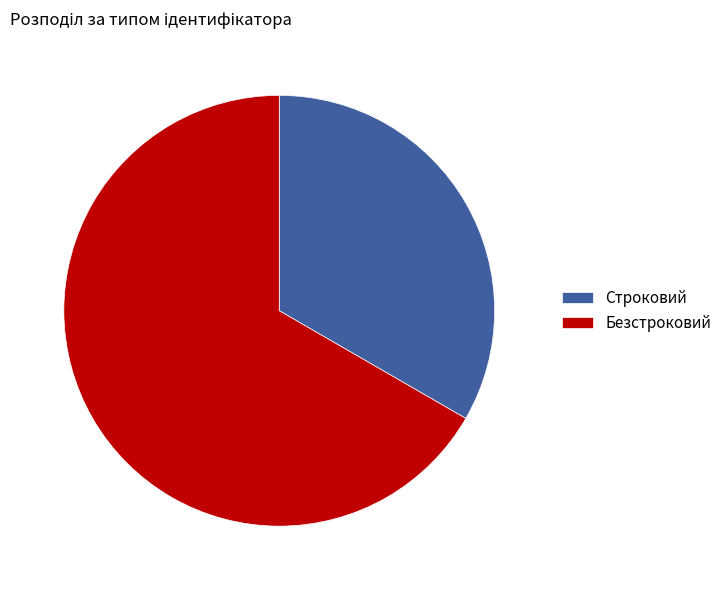

The Строковий slice represents 33% of the pie. True or false?

True